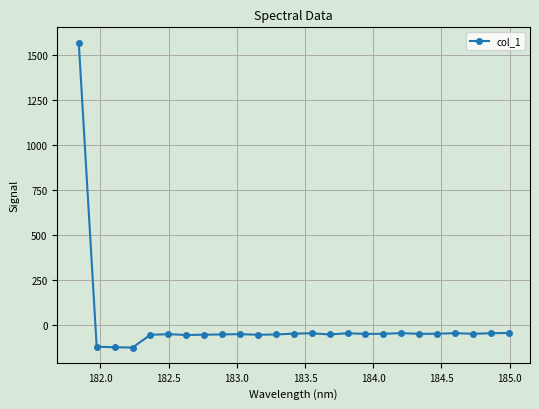

What is the sum of all values?

123.1